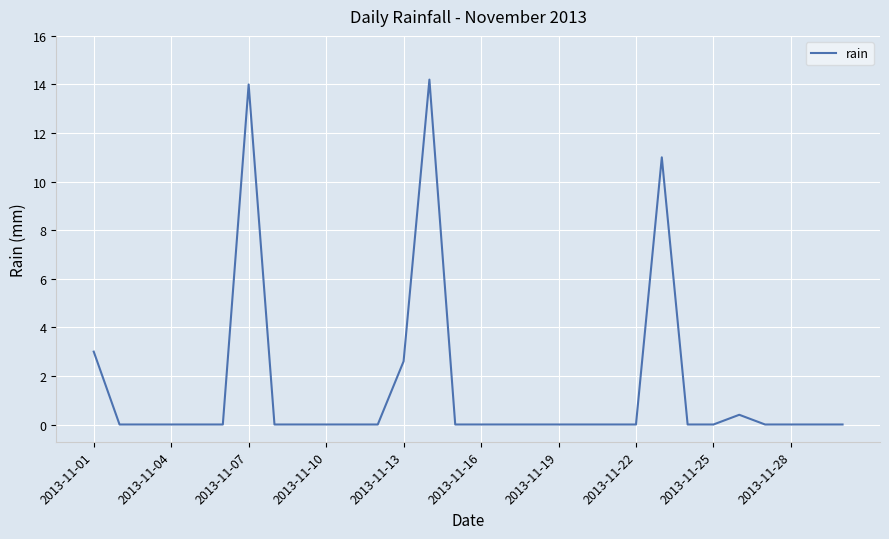

How many distinct data groups are displayed?

1